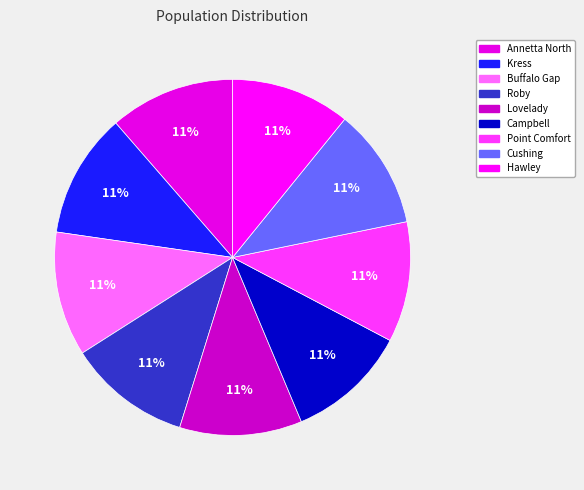

What percentage is the Campbell slice, to the nearest percent?

11%